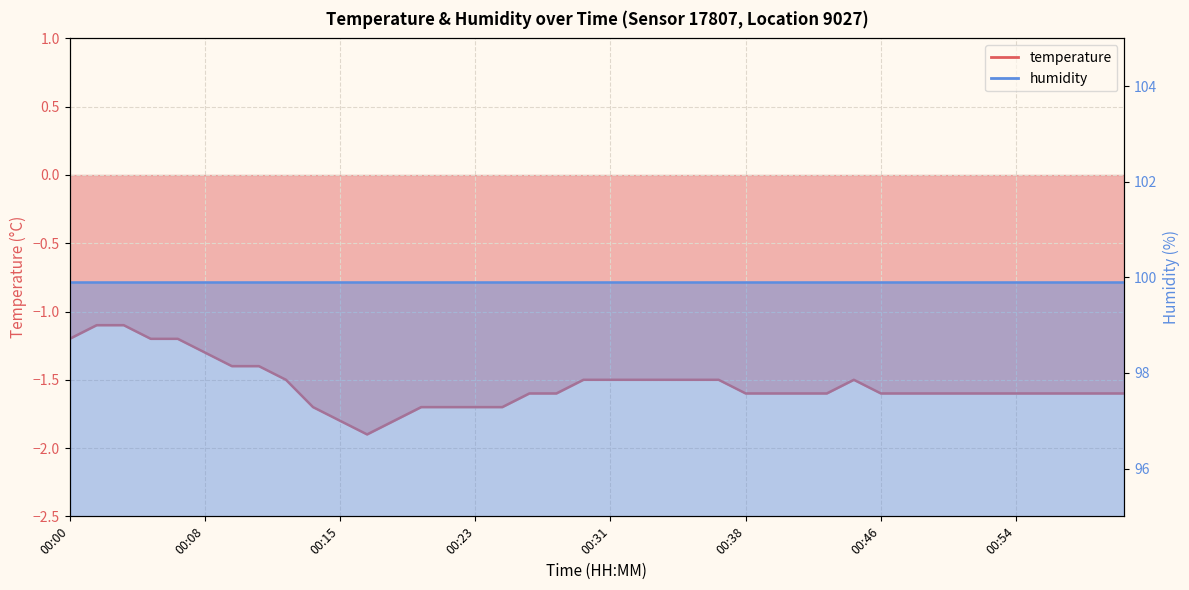

The value at 00:24 is -1.7. True or false?

True